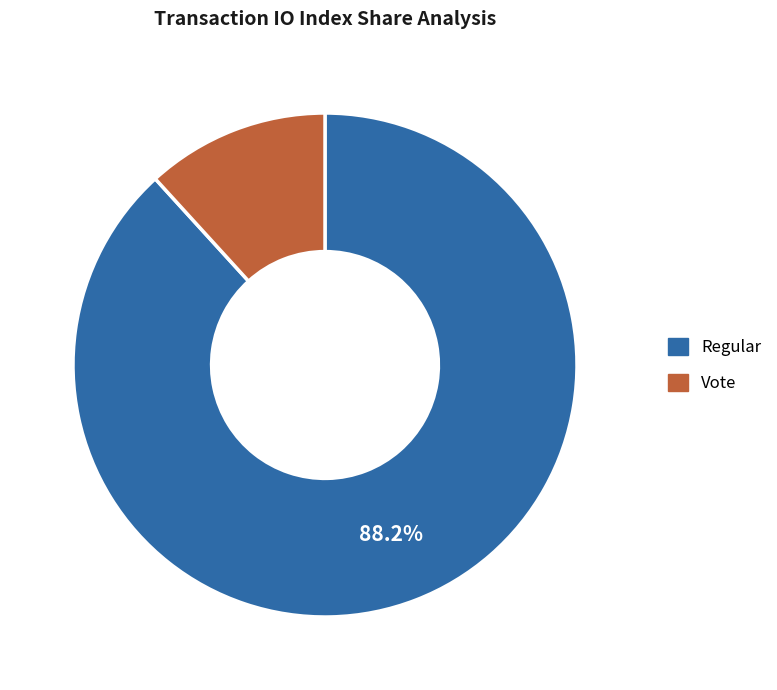

Do Vote and Regular together represent more than half of the pie?

Yes